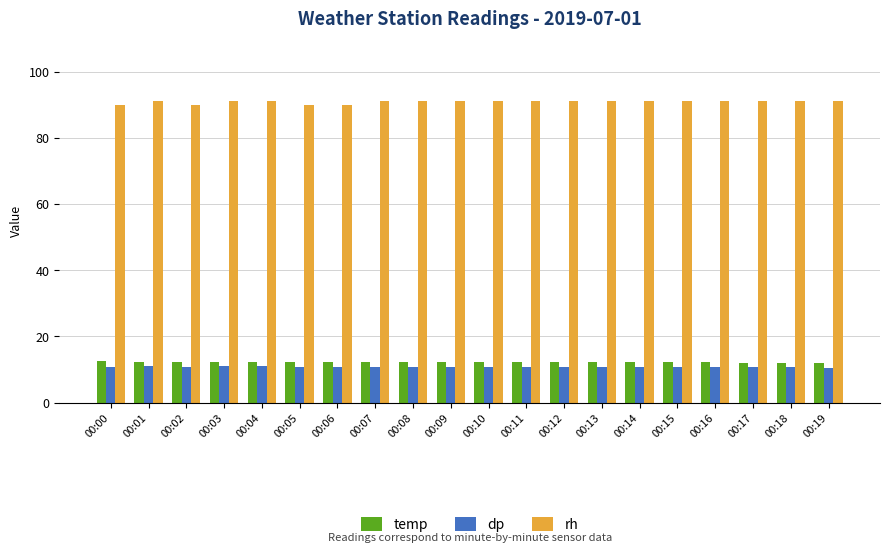

What is the average value of the dp series?

10.8